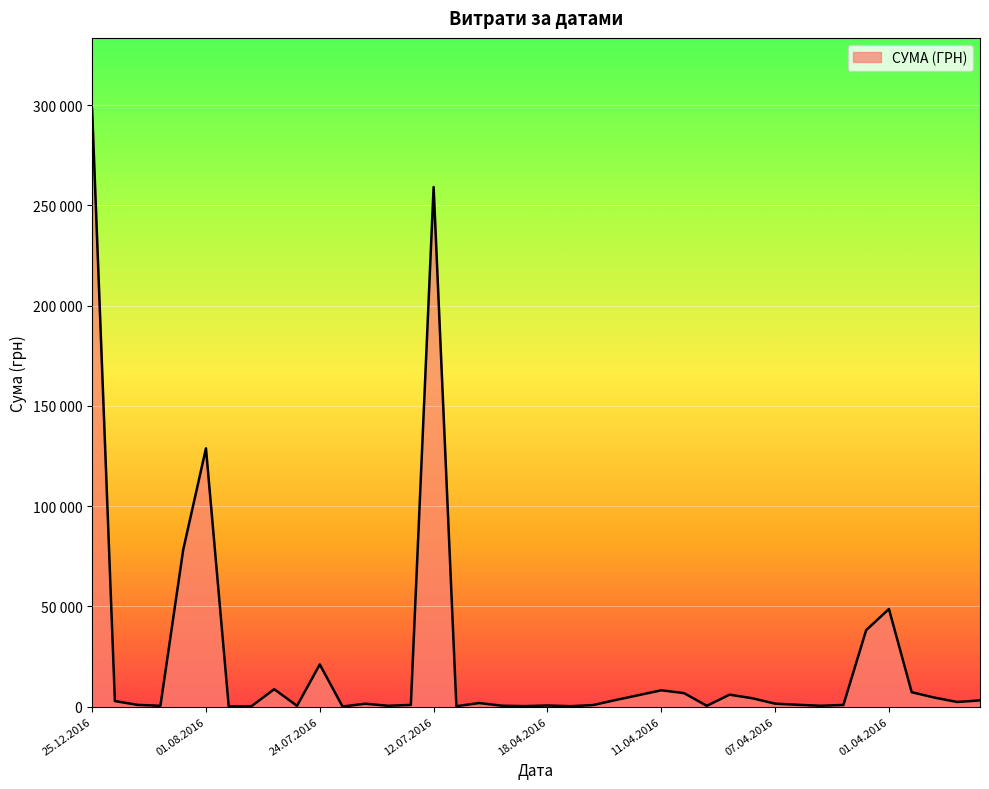

How many interior local valleys (lower than both neighbors) does the data have?

11